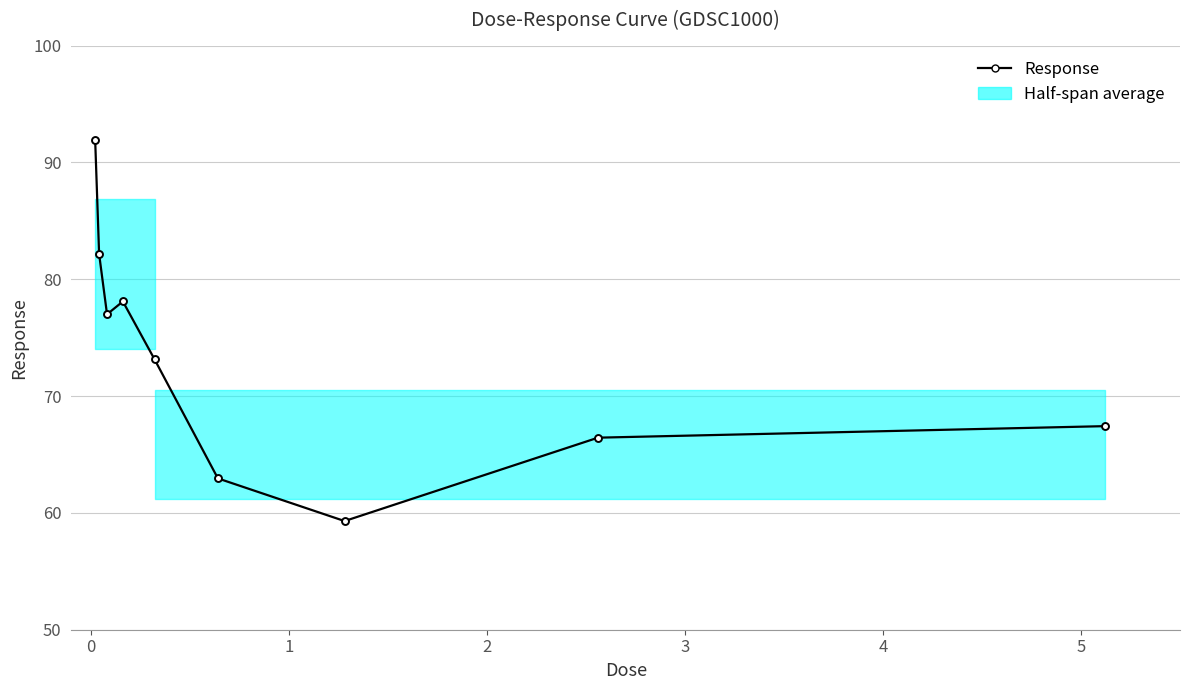

How many points are lower than both their immediate neighbors (excluding endpoints)?

2